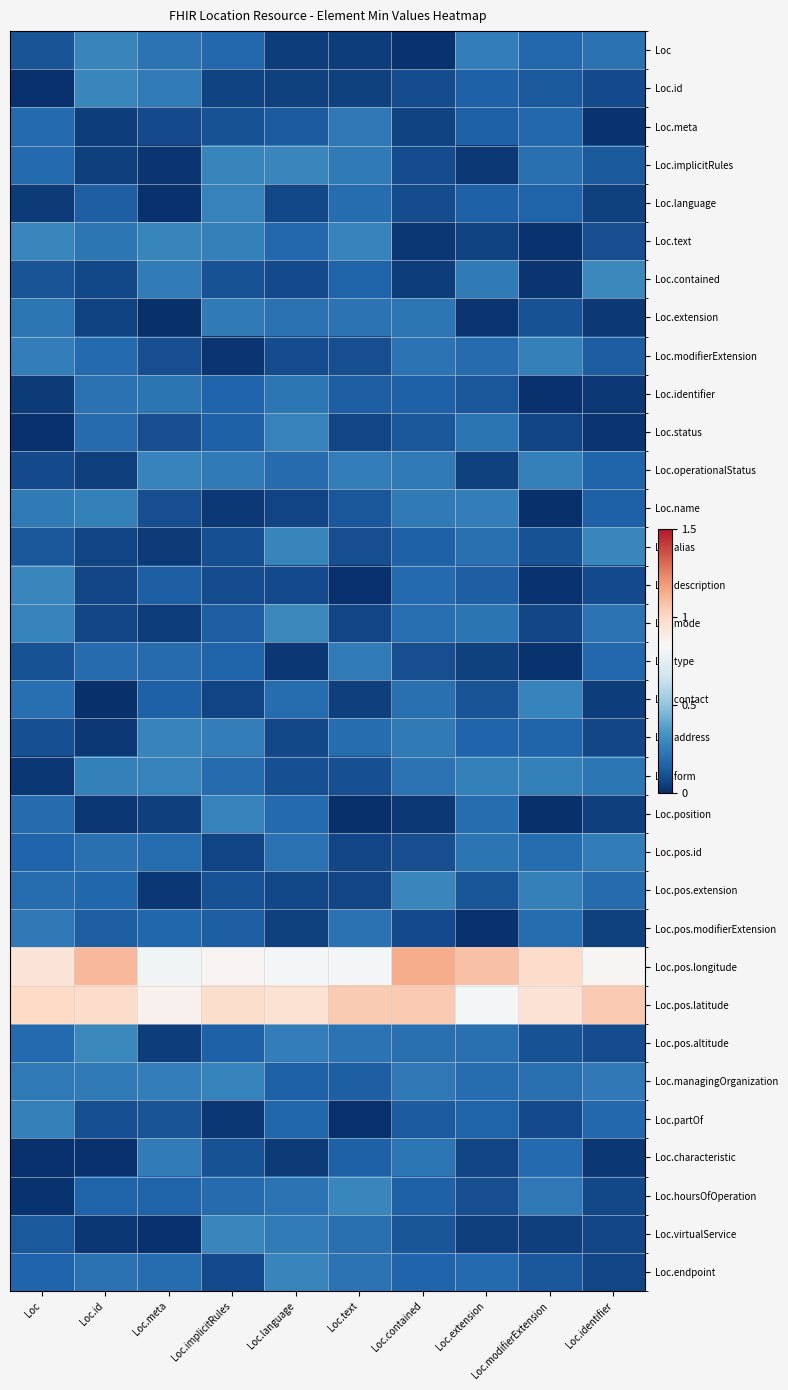

Reading left to right, list all the values displayed in this chart.

Loc: Loc=0.1	Loc.id=0.3	Loc.meta=0.2	Loc.implicitRules=0.2	Loc.language=0.0	Loc.text=0.0	Loc.contained=0.0	Loc.extension=0.3	Loc.modifierExtension=0.2	Loc.identifier=0.2
Loc.id: Loc=0.0	Loc.id=0.3	Loc.meta=0.2	Loc.implicitRules=0.1	Loc.language=0.1	Loc.text=0.1	Loc.contained=0.1	Loc.extension=0.2	Loc.modifierExtension=0.1	Loc.identifier=0.1
Loc.meta: Loc=0.2	Loc.id=0.0	Loc.meta=0.1	Loc.implicitRules=0.1	Loc.language=0.1	Loc.text=0.2	Loc.contained=0.1	Loc.extension=0.2	Loc.modifierExtension=0.2	Loc.identifier=0.0
Loc.implicitRules: Loc=0.2	Loc.id=0.1	Loc.meta=0.0	Loc.implicitRules=0.3	Loc.language=0.3	Loc.text=0.2	Loc.contained=0.1	Loc.extension=0.0	Loc.modifierExtension=0.2	Loc.identifier=0.1
Loc.language: Loc=0.0	Loc.id=0.1	Loc.meta=0.0	Loc.implicitRules=0.3	Loc.language=0.1	Loc.text=0.2	Loc.contained=0.1	Loc.extension=0.2	Loc.modifierExtension=0.2	Loc.identifier=0.1
Loc.text: Loc=0.3	Loc.id=0.2	Loc.meta=0.3	Loc.implicitRules=0.3	Loc.language=0.2	Loc.text=0.3	Loc.contained=0.0	Loc.extension=0.1	Loc.modifierExtension=0.0	Loc.identifier=0.1
Loc.contained: Loc=0.1	Loc.id=0.1	Loc.meta=0.2	Loc.implicitRules=0.1	Loc.language=0.1	Loc.text=0.2	Loc.contained=0.0	Loc.extension=0.2	Loc.modifierExtension=0.0	Loc.identifier=0.3
Loc.extension: Loc=0.2	Loc.id=0.1	Loc.meta=0.0	Loc.implicitRules=0.2	Loc.language=0.2	Loc.text=0.2	Loc.contained=0.2	Loc.extension=0.0	Loc.modifierExtension=0.1	Loc.identifier=0.0
Loc.modifierExtension: Loc=0.3	Loc.id=0.2	Loc.meta=0.1	Loc.implicitRules=0.0	Loc.language=0.1	Loc.text=0.1	Loc.contained=0.2	Loc.extension=0.2	Loc.modifierExtension=0.3	Loc.identifier=0.1
Loc.identifier: Loc=0.0	Loc.id=0.2	Loc.meta=0.2	Loc.implicitRules=0.2	Loc.language=0.2	Loc.text=0.1	Loc.contained=0.2	Loc.extension=0.1	Loc.modifierExtension=0.0	Loc.identifier=0.0
Loc.status: Loc=0.0	Loc.id=0.2	Loc.meta=0.1	Loc.implicitRules=0.2	Loc.language=0.3	Loc.text=0.1	Loc.contained=0.1	Loc.extension=0.2	Loc.modifierExtension=0.1	Loc.identifier=0.0
Loc.operationalStatus: Loc=0.1	Loc.id=0.0	Loc.meta=0.3	Loc.implicitRules=0.2	Loc.language=0.2	Loc.text=0.3	Loc.contained=0.2	Loc.extension=0.1	Loc.modifierExtension=0.3	Loc.identifier=0.2
Loc.name: Loc=0.2	Loc.id=0.3	Loc.meta=0.1	Loc.implicitRules=0.0	Loc.language=0.1	Loc.text=0.1	Loc.contained=0.2	Loc.extension=0.3	Loc.modifierExtension=0.0	Loc.identifier=0.2
Loc.alias: Loc=0.1	Loc.id=0.1	Loc.meta=0.0	Loc.implicitRules=0.1	Loc.language=0.3	Loc.text=0.1	Loc.contained=0.2	Loc.extension=0.2	Loc.modifierExtension=0.1	Loc.identifier=0.3
Loc.description: Loc=0.3	Loc.id=0.1	Loc.meta=0.1	Loc.implicitRules=0.1	Loc.language=0.1	Loc.text=0.0	Loc.contained=0.2	Loc.extension=0.2	Loc.modifierExtension=0.0	Loc.identifier=0.1
Loc.mode: Loc=0.3	Loc.id=0.1	Loc.meta=0.0	Loc.implicitRules=0.1	Loc.language=0.3	Loc.text=0.1	Loc.contained=0.2	Loc.extension=0.2	Loc.modifierExtension=0.1	Loc.identifier=0.2
Loc.type: Loc=0.1	Loc.id=0.2	Loc.meta=0.2	Loc.implicitRules=0.2	Loc.language=0.0	Loc.text=0.3	Loc.contained=0.1	Loc.extension=0.1	Loc.modifierExtension=0.0	Loc.identifier=0.2
Loc.contact: Loc=0.2	Loc.id=0.0	Loc.meta=0.2	Loc.implicitRules=0.1	Loc.language=0.2	Loc.text=0.1	Loc.contained=0.2	Loc.extension=0.1	Loc.modifierExtension=0.3	Loc.identifier=0.0
Loc.address: Loc=0.1	Loc.id=0.0	Loc.meta=0.3	Loc.implicitRules=0.3	Loc.language=0.1	Loc.text=0.2	Loc.contained=0.2	Loc.extension=0.2	Loc.modifierExtension=0.2	Loc.identifier=0.1
Loc.form: Loc=0.0	Loc.id=0.3	Loc.meta=0.3	Loc.implicitRules=0.2	Loc.language=0.1	Loc.text=0.1	Loc.contained=0.2	Loc.extension=0.3	Loc.modifierExtension=0.3	Loc.identifier=0.2
Loc.position: Loc=0.2	Loc.id=0.0	Loc.meta=0.0	Loc.implicitRules=0.3	Loc.language=0.2	Loc.text=0.0	Loc.contained=0.0	Loc.extension=0.2	Loc.modifierExtension=0.0	Loc.identifier=0.0
Loc.pos.id: Loc=0.2	Loc.id=0.2	Loc.meta=0.2	Loc.implicitRules=0.1	Loc.language=0.2	Loc.text=0.1	Loc.contained=0.1	Loc.extension=0.2	Loc.modifierExtension=0.2	Loc.identifier=0.3
Loc.pos.extension: Loc=0.2	Loc.id=0.2	Loc.meta=0.0	Loc.implicitRules=0.1	Loc.language=0.1	Loc.text=0.1	Loc.contained=0.3	Loc.extension=0.1	Loc.modifierExtension=0.3	Loc.identifier=0.2
Loc.pos.modifierExtension: Loc=0.2	Loc.id=0.2	Loc.meta=0.2	Loc.implicitRules=0.1	Loc.language=0.1	Loc.text=0.2	Loc.contained=0.1	Loc.extension=0.0	Loc.modifierExtension=0.2	Loc.identifier=0.1
Loc.pos.longitude: Loc=0.9	Loc.id=1.1	Loc.meta=0.8	Loc.implicitRules=0.8	Loc.language=0.8	Loc.text=0.8	Loc.contained=1.1	Loc.extension=1.1	Loc.modifierExtension=1.0	Loc.identifier=0.8
Loc.pos.latitude: Loc=1.0	Loc.id=1.0	Loc.meta=0.9	Loc.implicitRules=1.0	Loc.language=1.0	Loc.text=1.0	Loc.contained=1.1	Loc.extension=0.8	Loc.modifierExtension=0.9	Loc.identifier=1.1
Loc.pos.altitude: Loc=0.2	Loc.id=0.3	Loc.meta=0.0	Loc.implicitRules=0.2	Loc.language=0.3	Loc.text=0.2	Loc.contained=0.2	Loc.extension=0.2	Loc.modifierExtension=0.1	Loc.identifier=0.1
Loc.managingOrganization: Loc=0.2	Loc.id=0.2	Loc.meta=0.3	Loc.implicitRules=0.3	Loc.language=0.2	Loc.text=0.2	Loc.contained=0.2	Loc.extension=0.2	Loc.modifierExtension=0.2	Loc.identifier=0.2
Loc.partOf: Loc=0.3	Loc.id=0.1	Loc.meta=0.1	Loc.implicitRules=0.0	Loc.language=0.2	Loc.text=0.0	Loc.contained=0.1	Loc.extension=0.2	Loc.modifierExtension=0.1	Loc.identifier=0.2
Loc.characteristic: Loc=0.0	Loc.id=0.0	Loc.meta=0.2	Loc.implicitRules=0.1	Loc.language=0.0	Loc.text=0.2	Loc.contained=0.2	Loc.extension=0.1	Loc.modifierExtension=0.2	Loc.identifier=0.0
Loc.hoursOfOperation: Loc=0.0	Loc.id=0.2	Loc.meta=0.2	Loc.implicitRules=0.2	Loc.language=0.2	Loc.text=0.3	Loc.contained=0.2	Loc.extension=0.1	Loc.modifierExtension=0.2	Loc.identifier=0.1
Loc.virtualService: Loc=0.1	Loc.id=0.0	Loc.meta=0.0	Loc.implicitRules=0.3	Loc.language=0.3	Loc.text=0.2	Loc.contained=0.1	Loc.extension=0.1	Loc.modifierExtension=0.0	Loc.identifier=0.1
Loc.endpoint: Loc=0.2	Loc.id=0.2	Loc.meta=0.2	Loc.implicitRules=0.1	Loc.language=0.3	Loc.text=0.2	Loc.contained=0.2	Loc.extension=0.2	Loc.modifierExtension=0.1	Loc.identifier=0.1